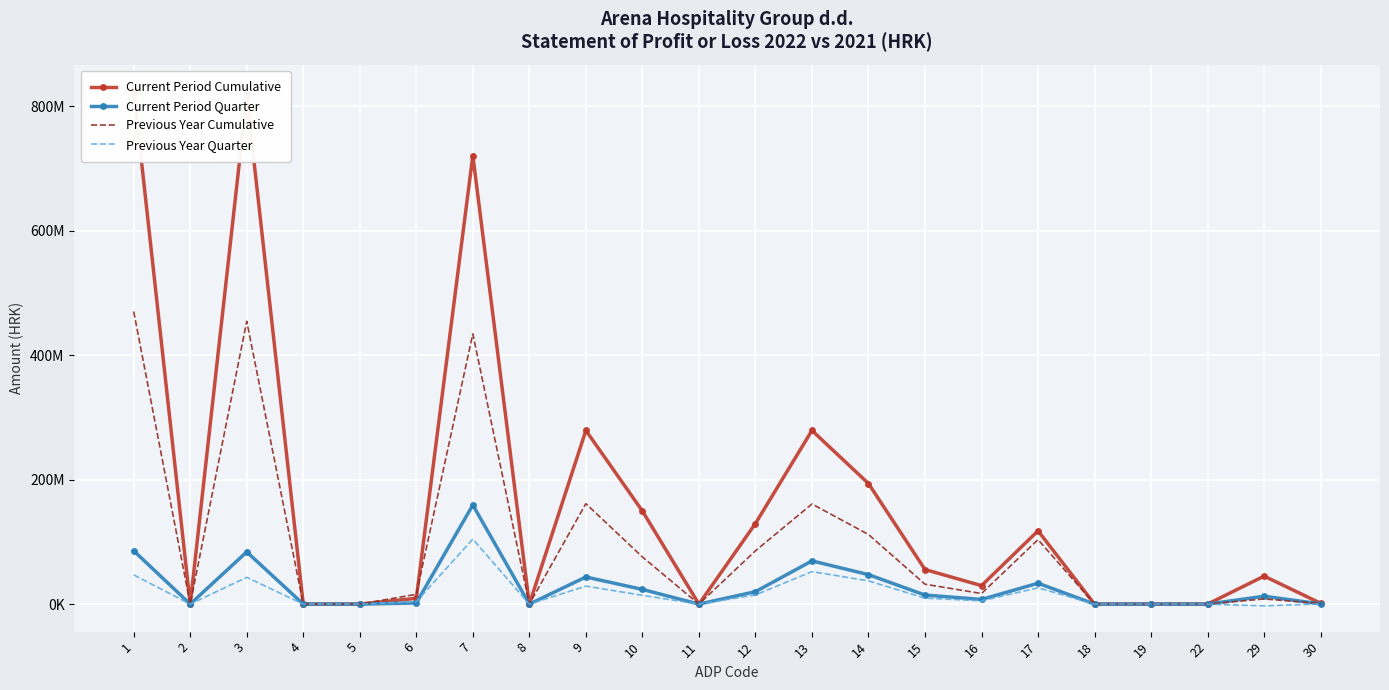

In Current Period Cumulative, how many points are lower than both neighbors (excluding endpoints)?

4